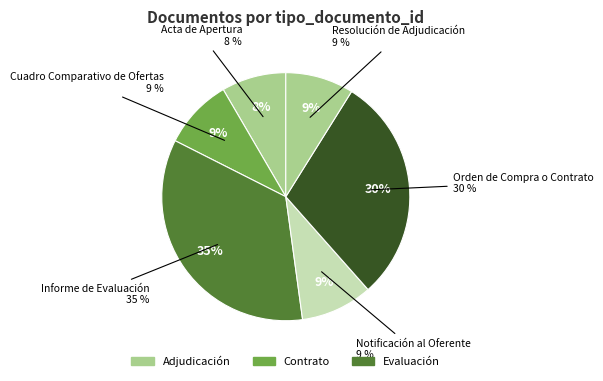

Is there a majority slice in this chart?

No